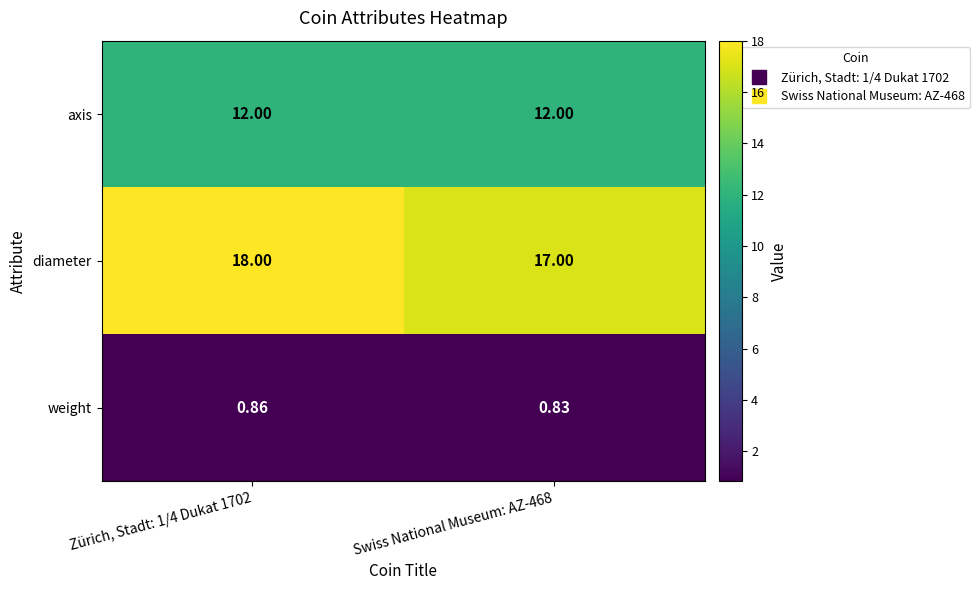

Which series has the widest spread of values?

diameter